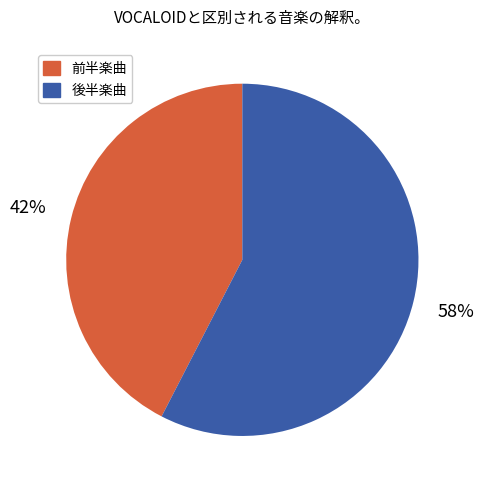

Which has a higher value, 前半楽曲 or 後半楽曲?

後半楽曲